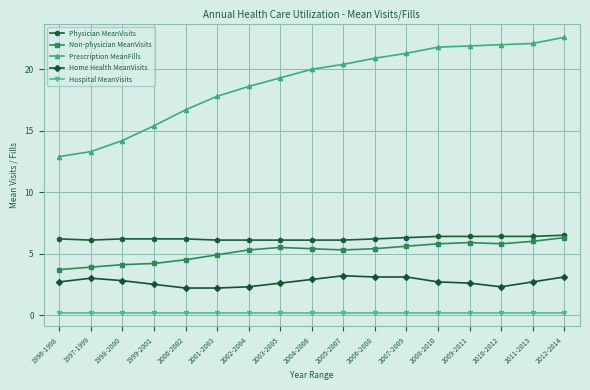

Which series has the largest total across all categories?

Prescription MeanFills